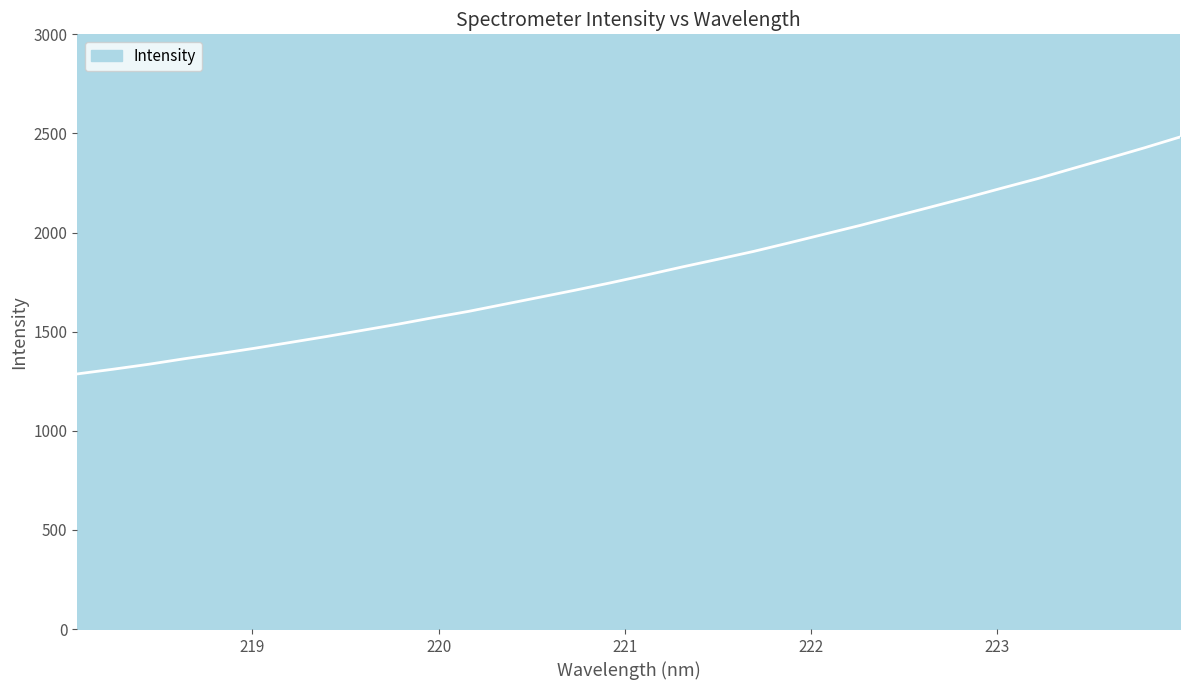

What is the greatest value displayed?

2482.1